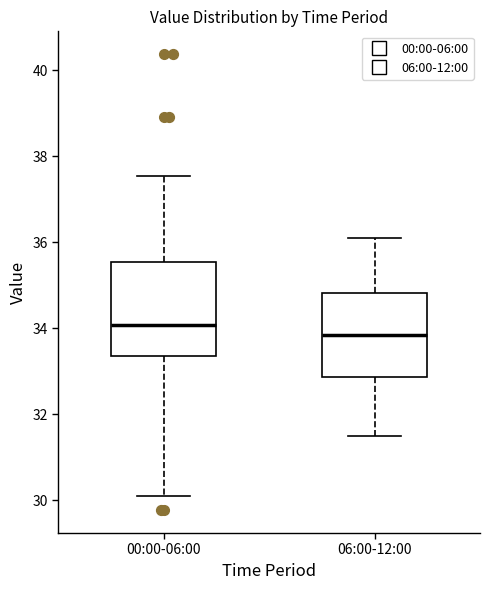

Reading left to right, read every box against the y-axis: the position of its median line, the range the box covers, and the ends of its whiskers. The values are not printed on the chart, so give them approximately, as read against the axis.

00:00-06:00: median 34.0, box 33.4 to 35.6, whiskers 30.2 to 37.6
06:00-12:00: median 33.8, box 32.8 to 34.8, whiskers 31.6 to 36.2